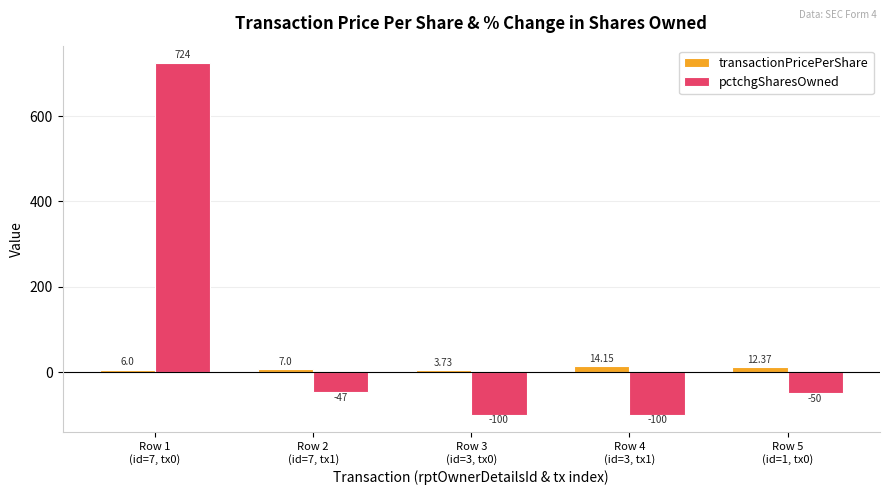

What is the total value across all series at Row 5
(id=1, tx0)?

-37.6